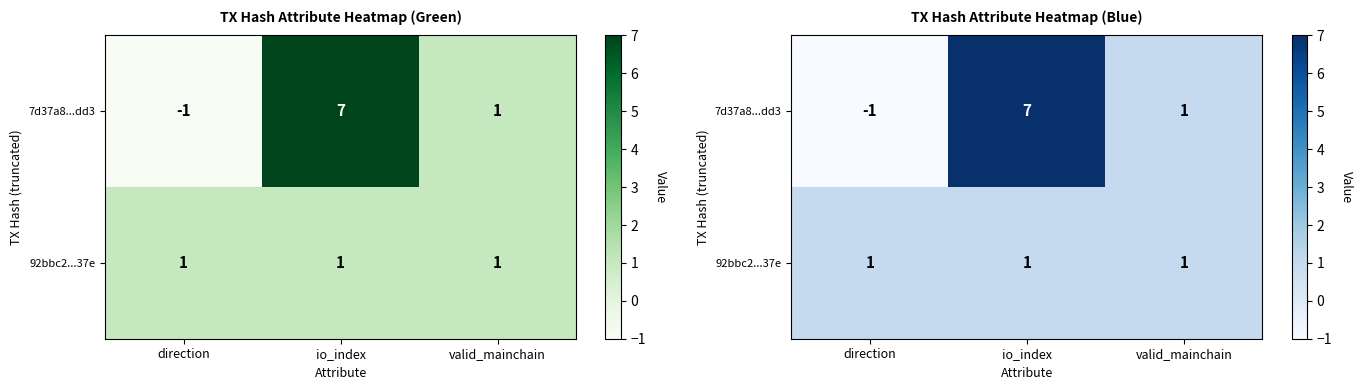

Where does the 7d37a8...dd3 series first go above 1?

io_index